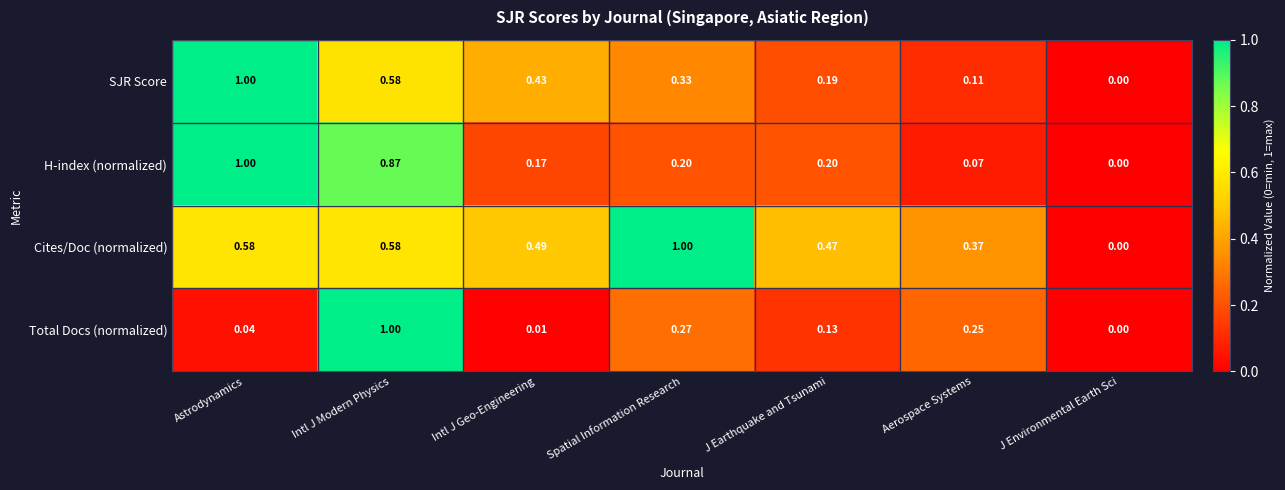

Count the number of categories in the chart.

7